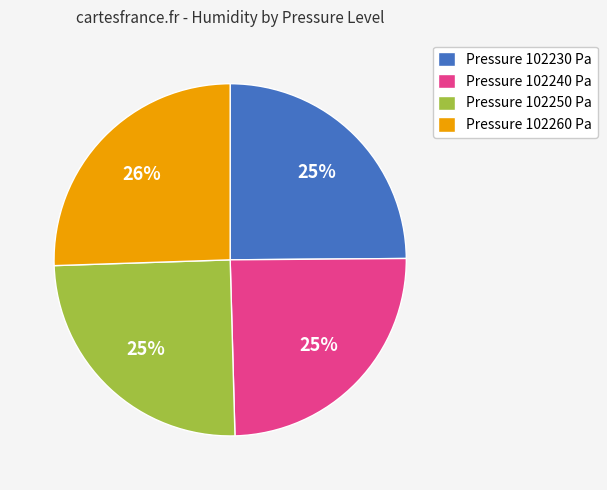

What is the ratio of the value at Pressure 102230 Pa to the value at Pressure 102240 Pa?

1.0